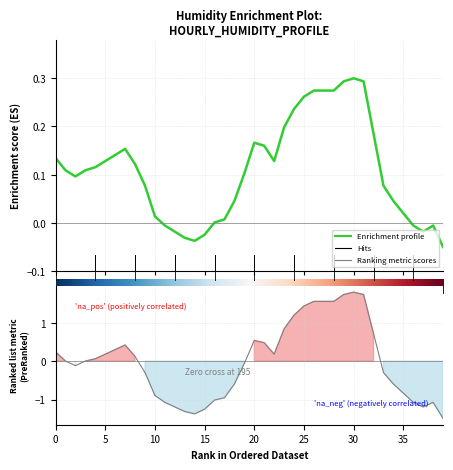

Does the chart display data point markers on the line(s)?

No